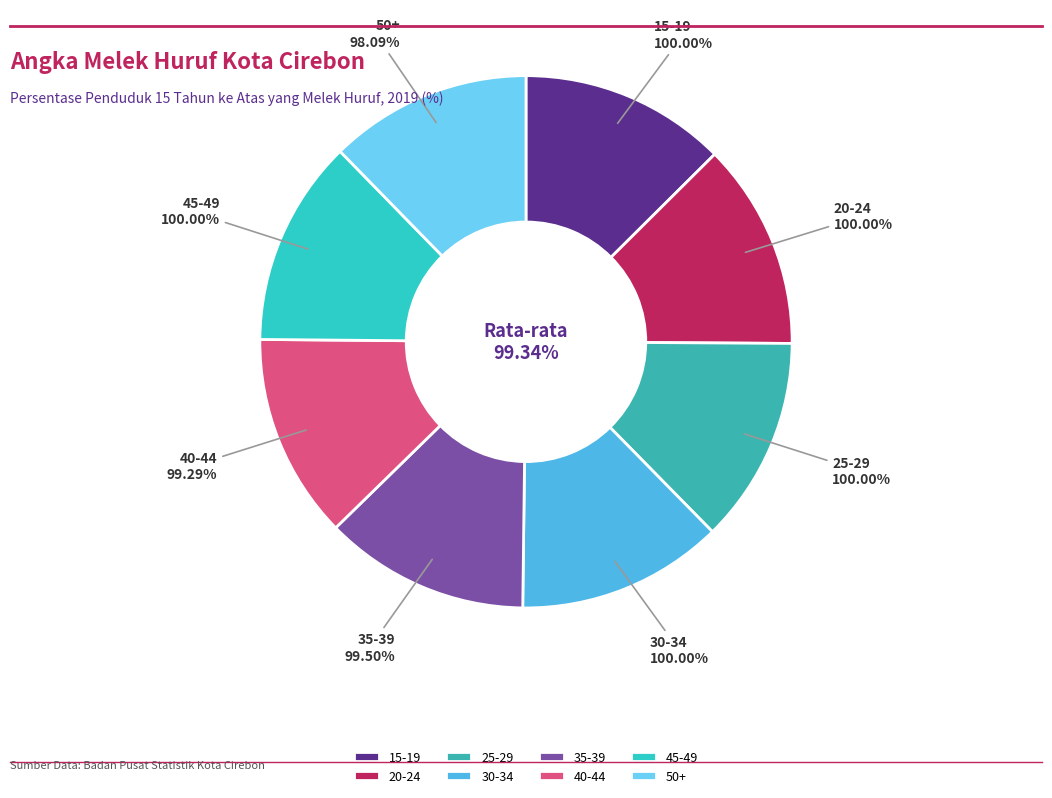

Count the number of slices in the pie.

8